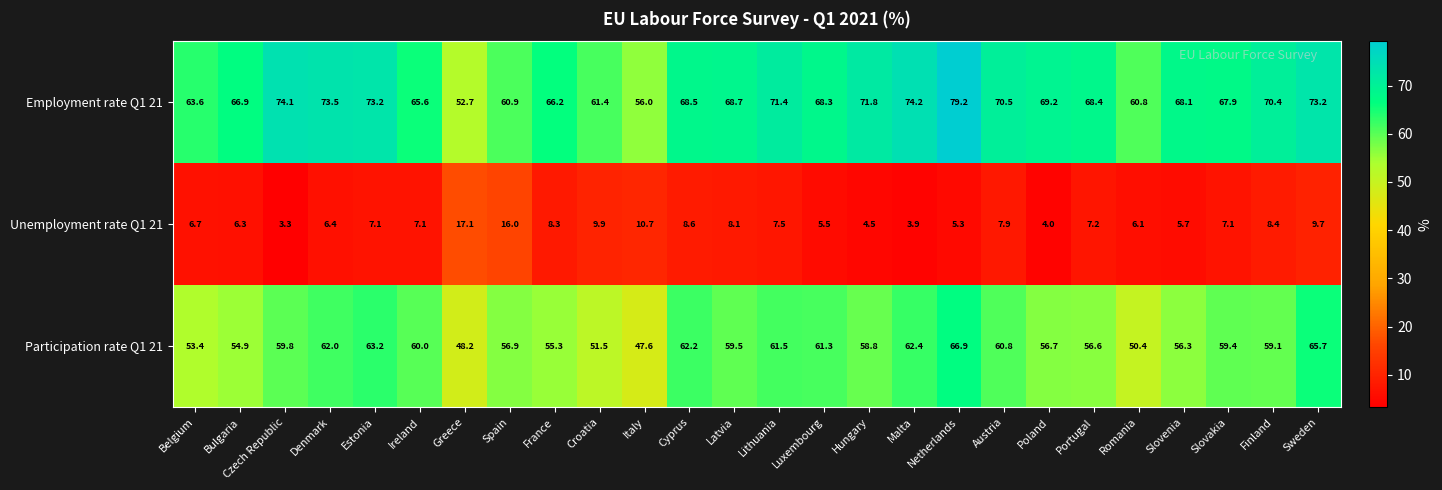

What is the average value of the Participation rate Q1 21 series?

58.1